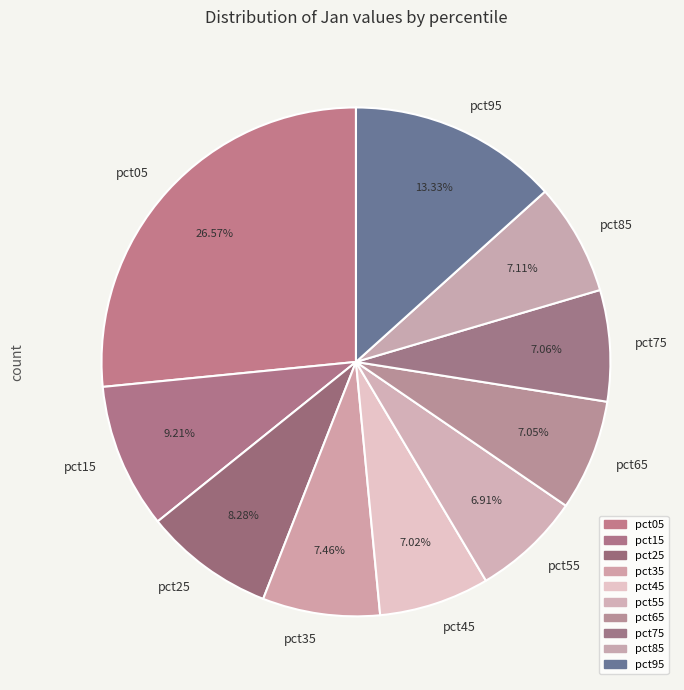

To the nearest percent, what percentage of the pie is pct55?

7%